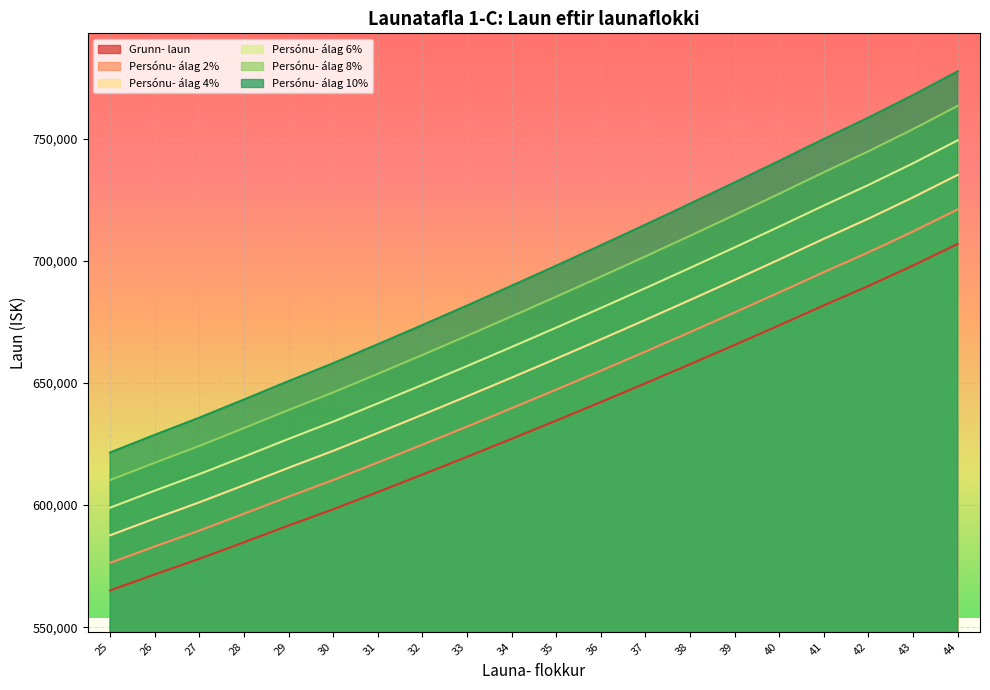

Reading left to right, what are all the values shown in this chart?

Grunn- laun: 565056.7	571624.6	578016.3	584773.9	591631.1	598303.6	605359.0	612517.8	619779.8	627150.2	634626.7	642211.3	649908.1	657718.0	665640.9	673678.8	681834.7	689778.9	698171.5	707022.6
Persónu- álag 2%: 576358.0	583057.0	589577.0	596469.0	603464.0	610270.0	617466.0	624768.0	632175.0	639693.0	647319.0	655055.0	662906.0	670872.0	678954.0	687152.0	695471.0	703574.0	712135.0	721163.0
Persónu- álag 4%: 587659.0	594490.0	601137.0	608165.0	615296.0	622236.0	629573.0	637019.0	644571.0	652236.0	660012.0	667900.0	675904.0	684027.0	692267.0	700626.0	709108.0	717370.0	726098.0	735303.0
Persónu- álag 6%: 598960.0	605922.0	612697.0	619860.0	627129.0	634202.0	641681.0	649269.0	656967.0	664779.0	672704.0	680744.0	688903.0	697181.0	705579.0	714100.0	722745.0	731166.0	740062.0	749444.0
Persónu- álag 8%: 610261.0	617355.0	624258.0	631556.0	638962.0	646168.0	653788.0	661519.0	669362.0	677322.0	685397.0	693588.0	701901.0	710335.0	718892.0	727573.0	736381.0	744961.0	754025.0	763584.0
Persónu- álag 10%: 621562.0	628787.0	635818.0	643251.0	650794.0	658134.0	665895.0	673770.0	681758.0	689865.0	698089.0	706432.0	714899.0	723490.0	732205.0	741047.0	750018.0	758757.0	767989.0	777725.0